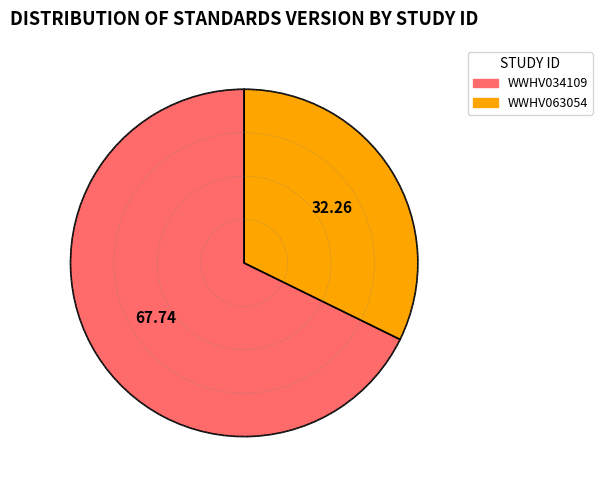

Is there a majority slice in this chart?

Yes